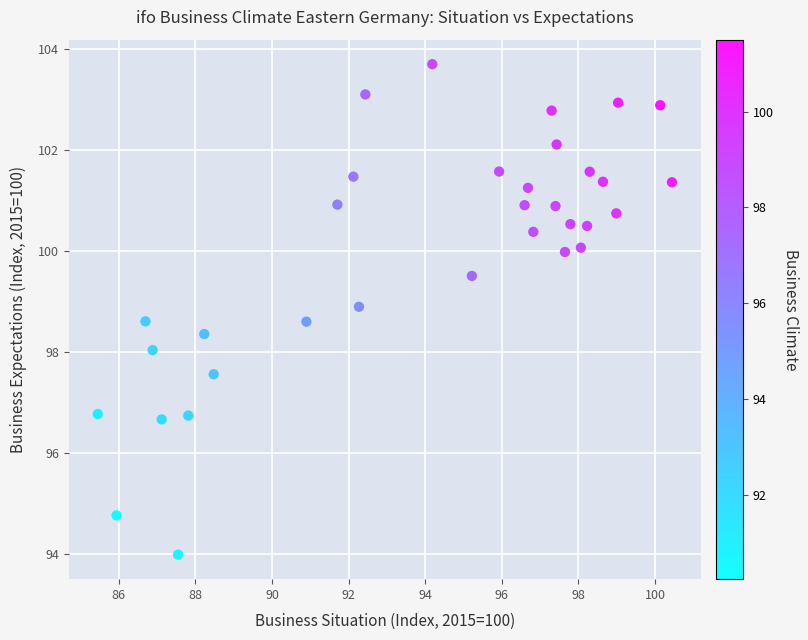

What is the range of Y values (max minus min)?

9.7